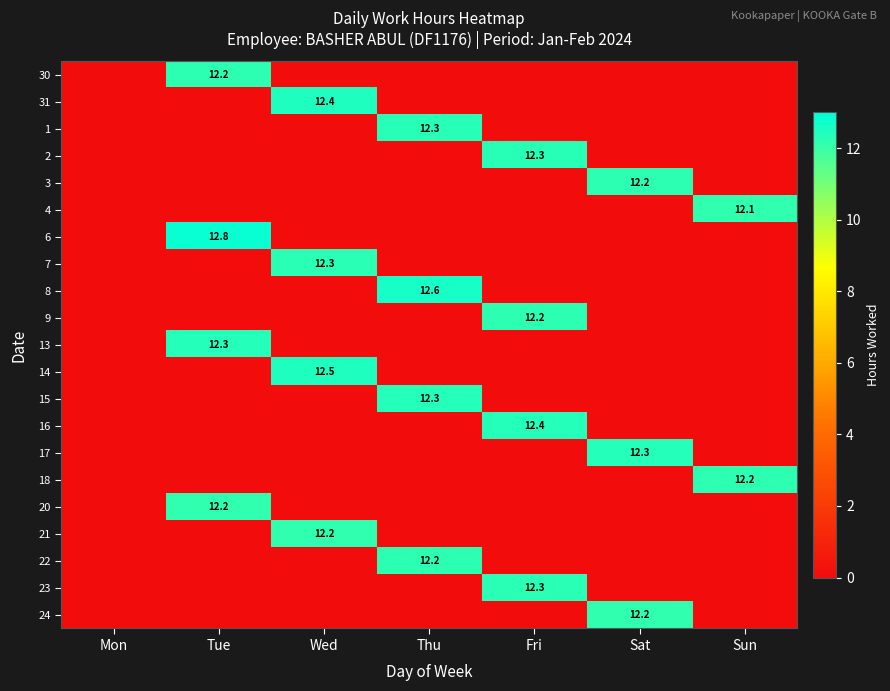

Count the number of categories in the chart.

7